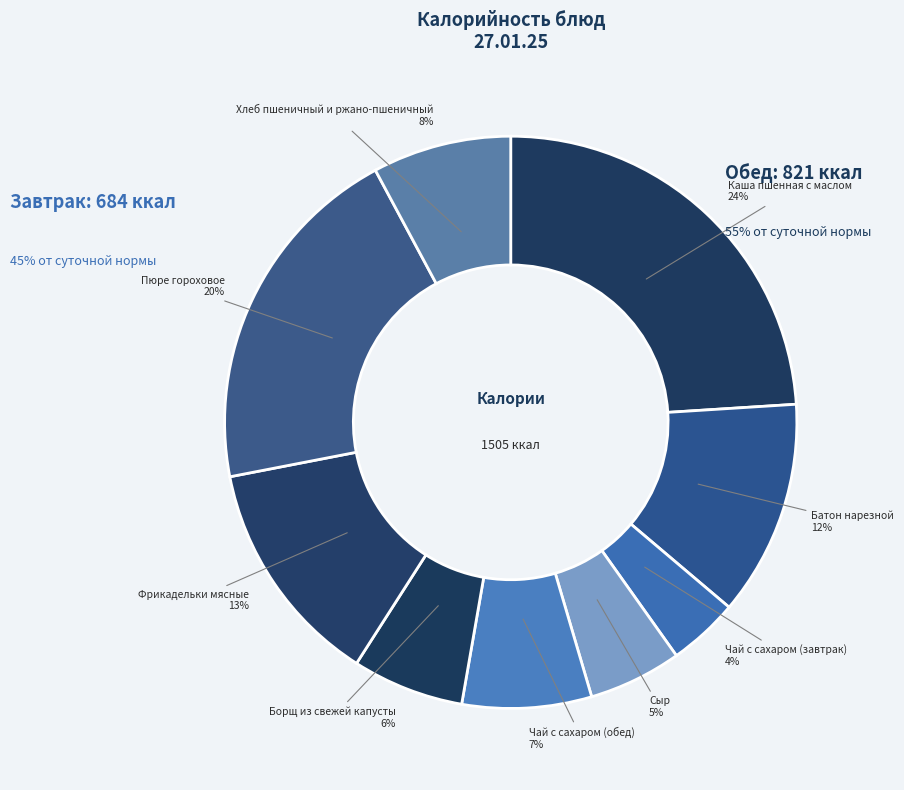

To the nearest percent, what is the difference between the largest and smallest slice percentages?

20%